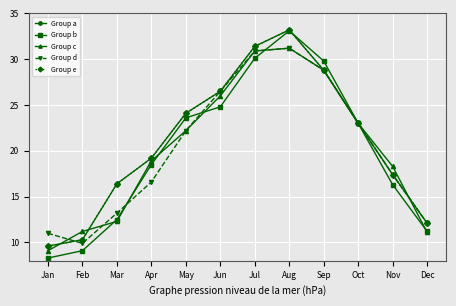

Is this an area chart (filled region under the line)?

No